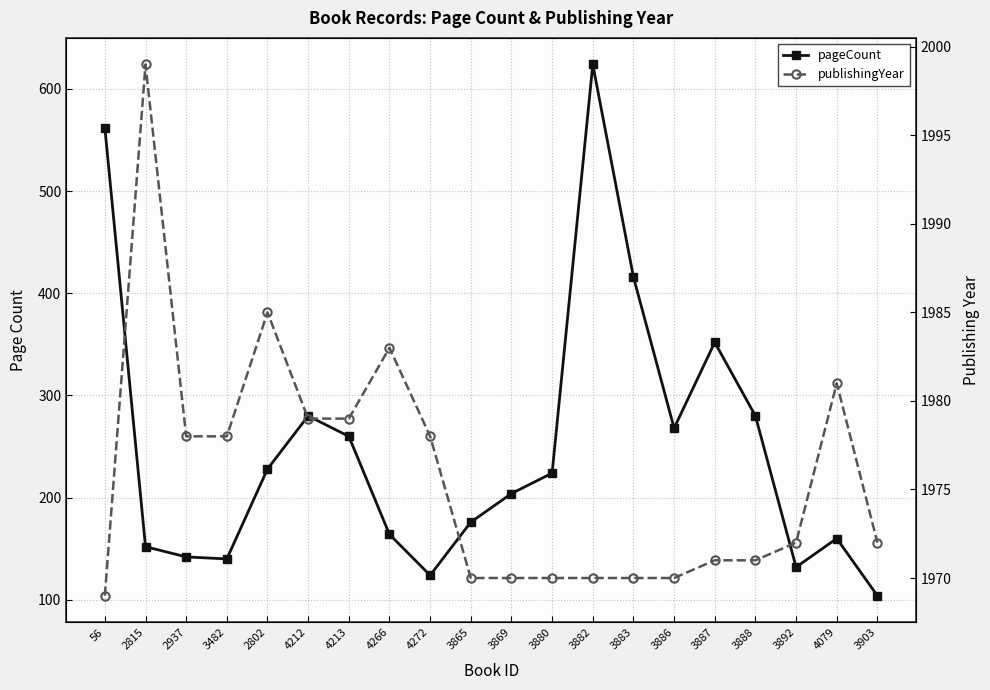

True or false: publishingYear and pageCount intersect in this chart.

False